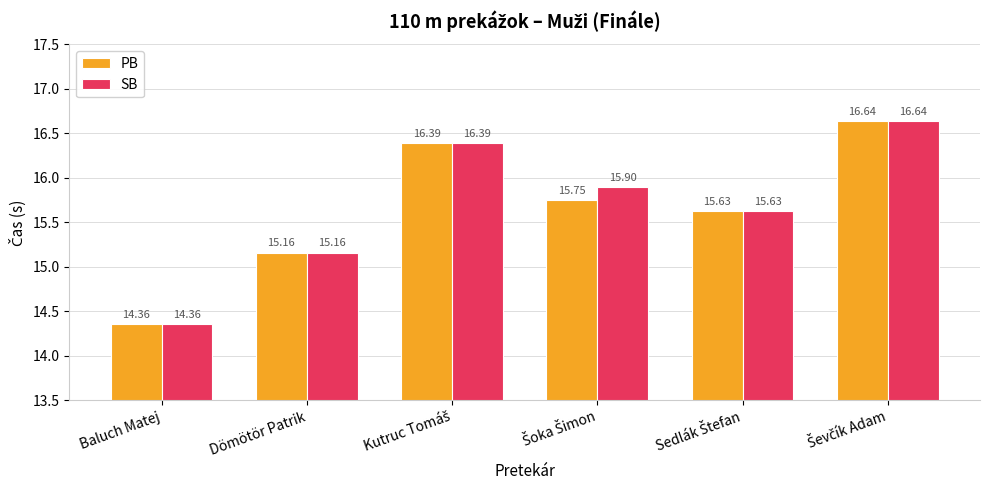

Which label corresponds to the smallest value in the chart?

Baluch Matej